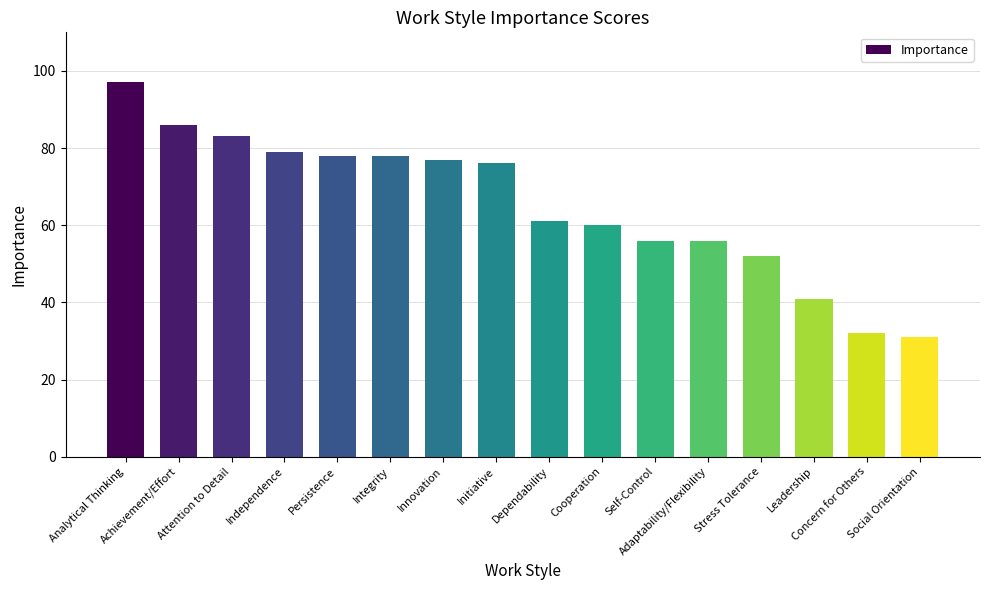

How many bars are there in total?

16